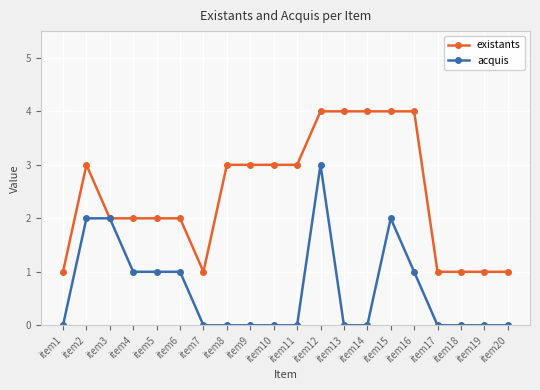

At item1, list the series in order from largest to smallest.

existants, acquis